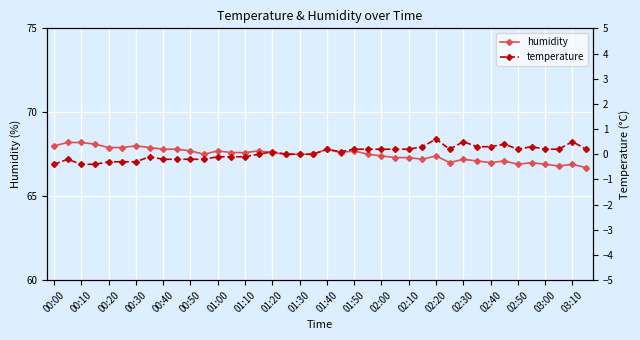

How many distinct data groups are displayed?

2